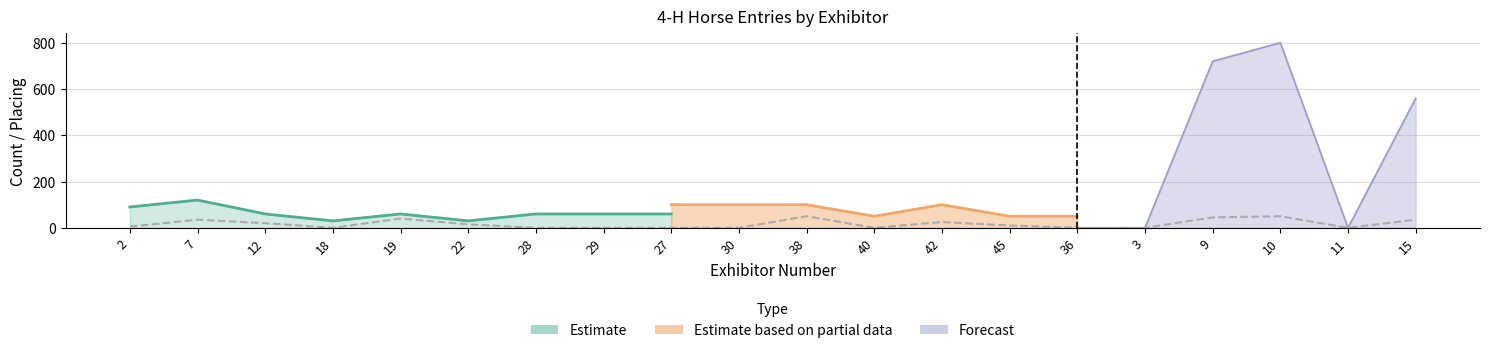

Approximately how many times larger is the value at 12 compared to 45?

2.0